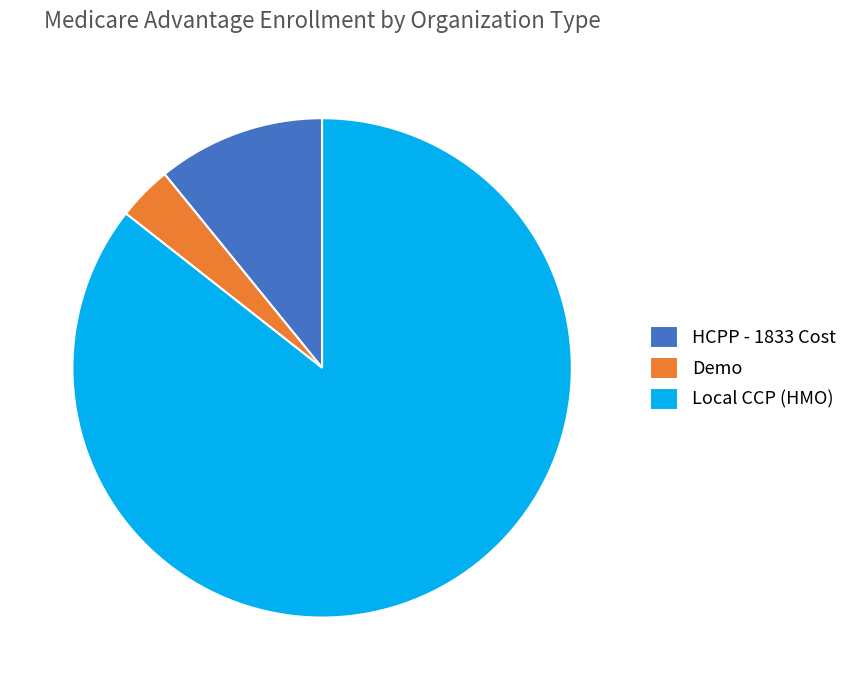

How many slices are in this pie chart?

3